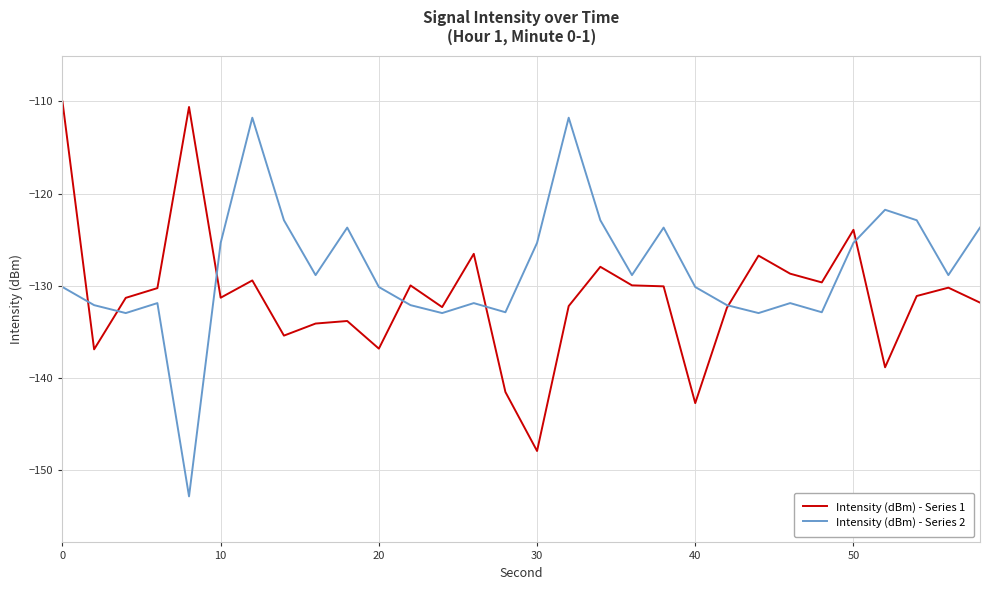

Which series has the largest range (max minus min)?

Intensity (dBm) - Series 2